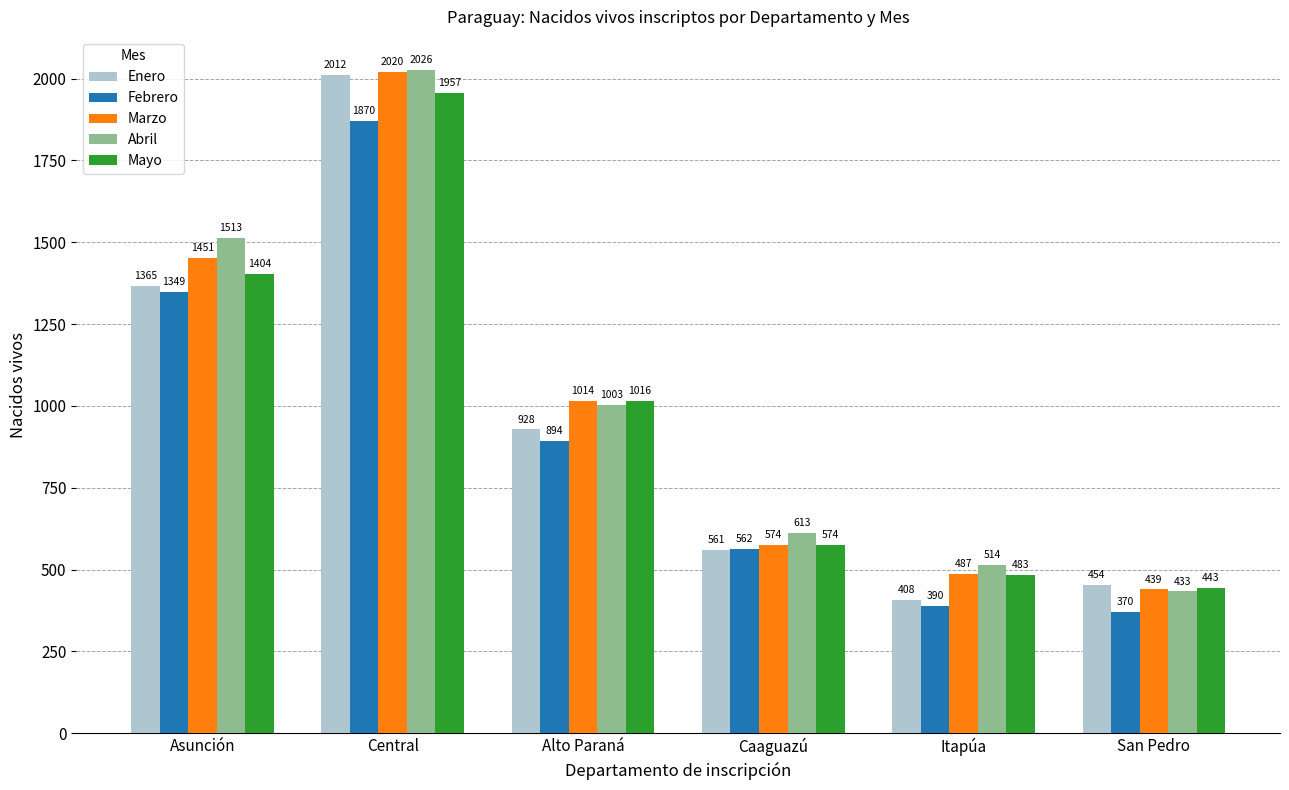

What is the sum of the Febrero values at Asunción and Alto Paraná?

2243